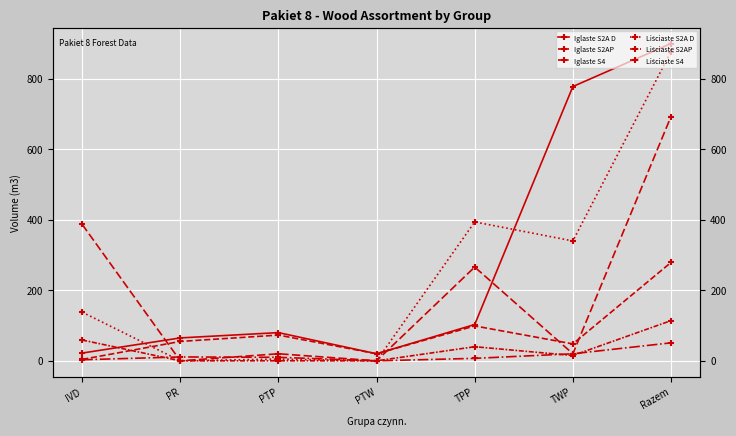

What is the difference between the Liściaste S2AP values at TWP and PTW?

15